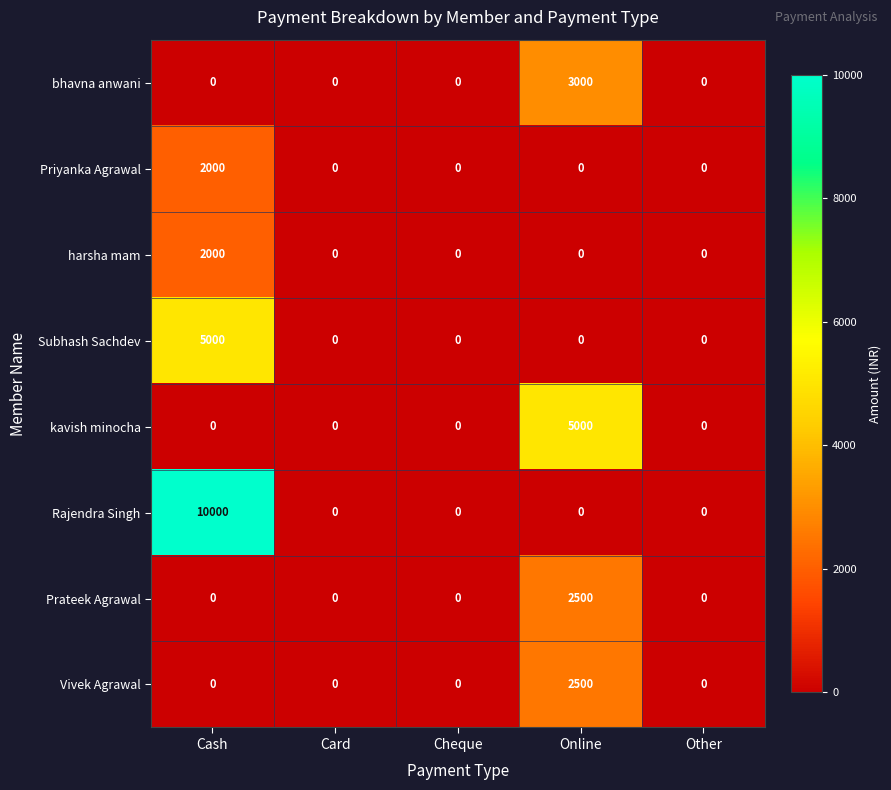

The Vivek Agrawal series shows -1745 at Cheque. True or false?

False